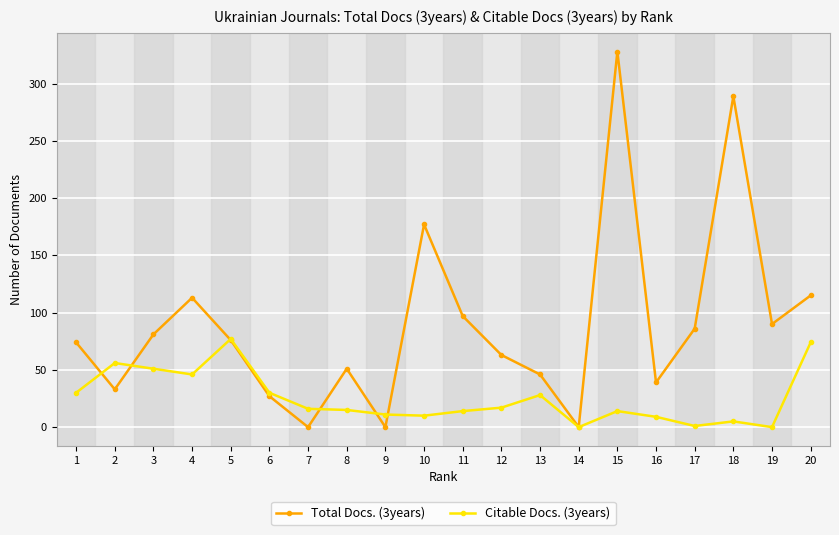

Which series ends up on top after the final intersection of Citable Docs. (3years) and Total Docs. (3years)?

Total Docs. (3years)